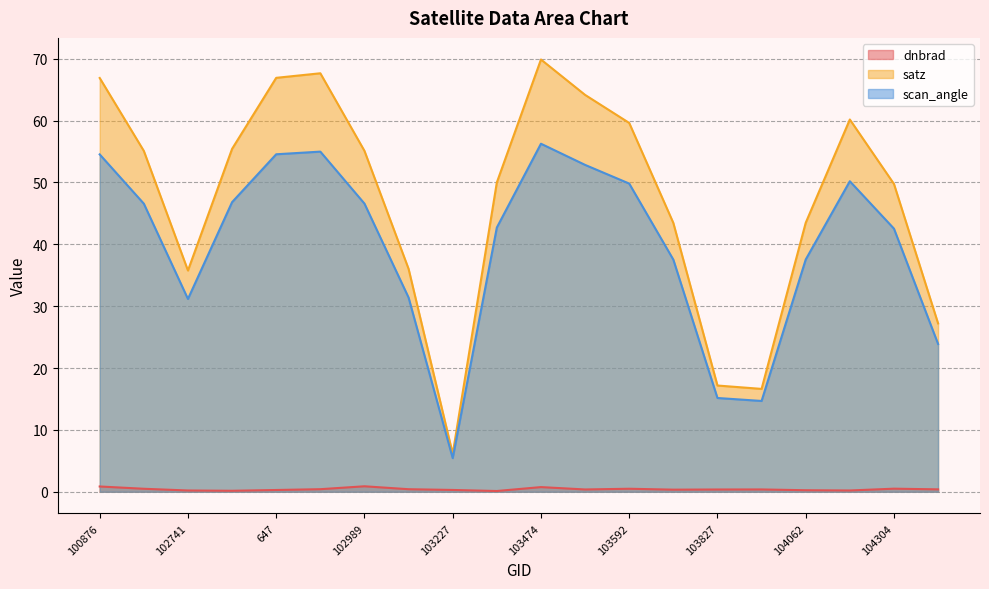

Which series changed the most between 103227 and 104304?

satz